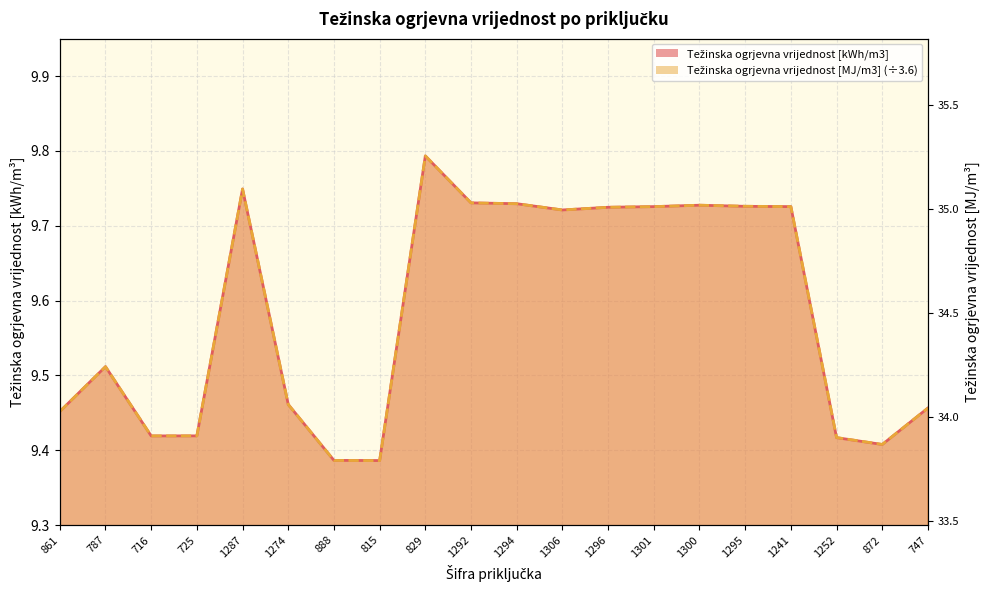

Does the chart display data point markers on the line(s)?

No